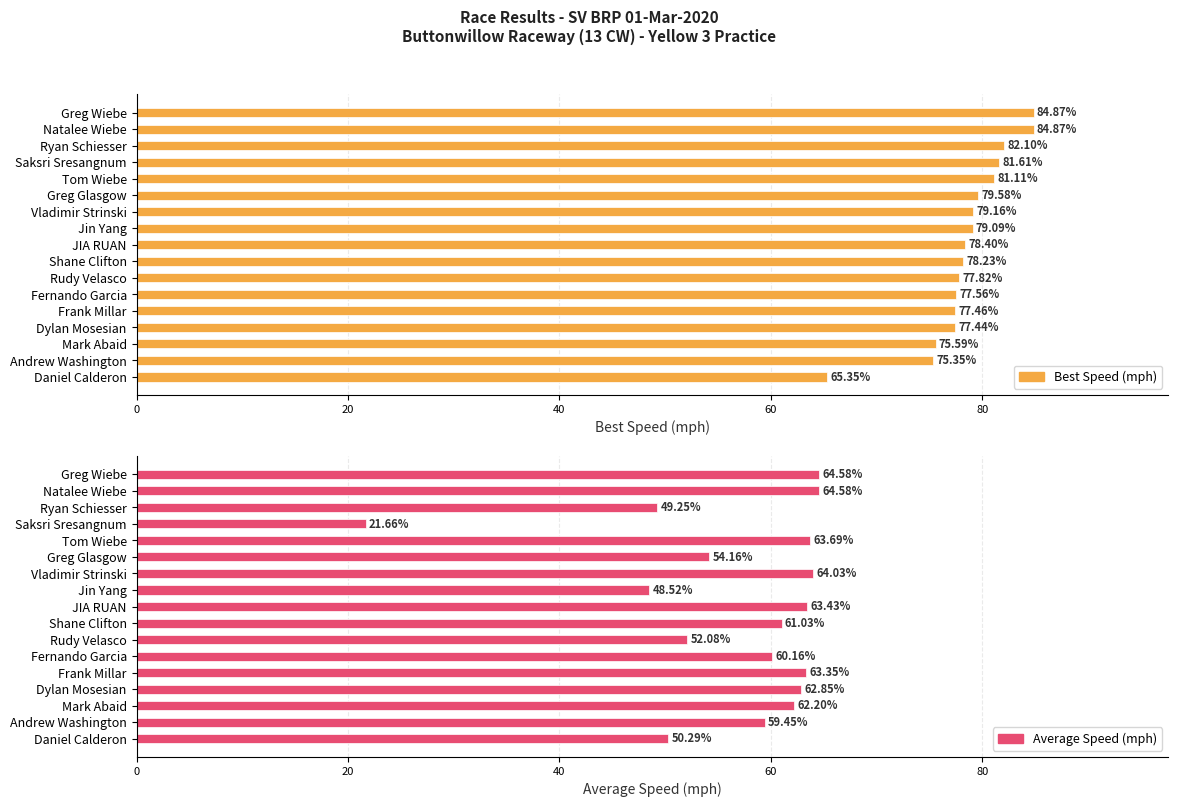

What is the difference between the maximum and minimum values in the Average Speed (mph) series?

42.9